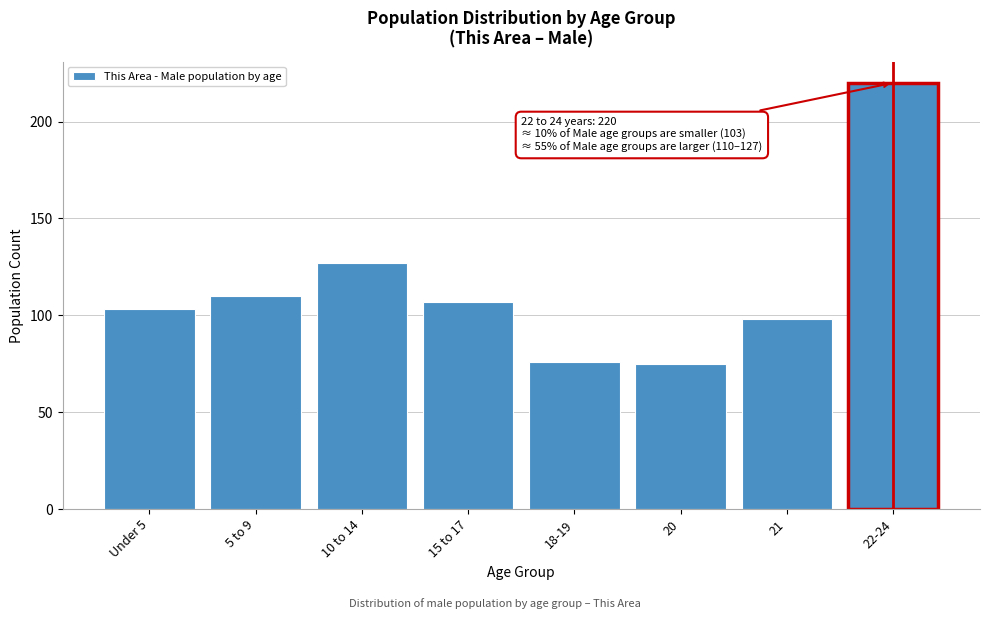

Reading right to left, transcribe all the data shown in this chart.

220	98	75	76	107	127	110	103